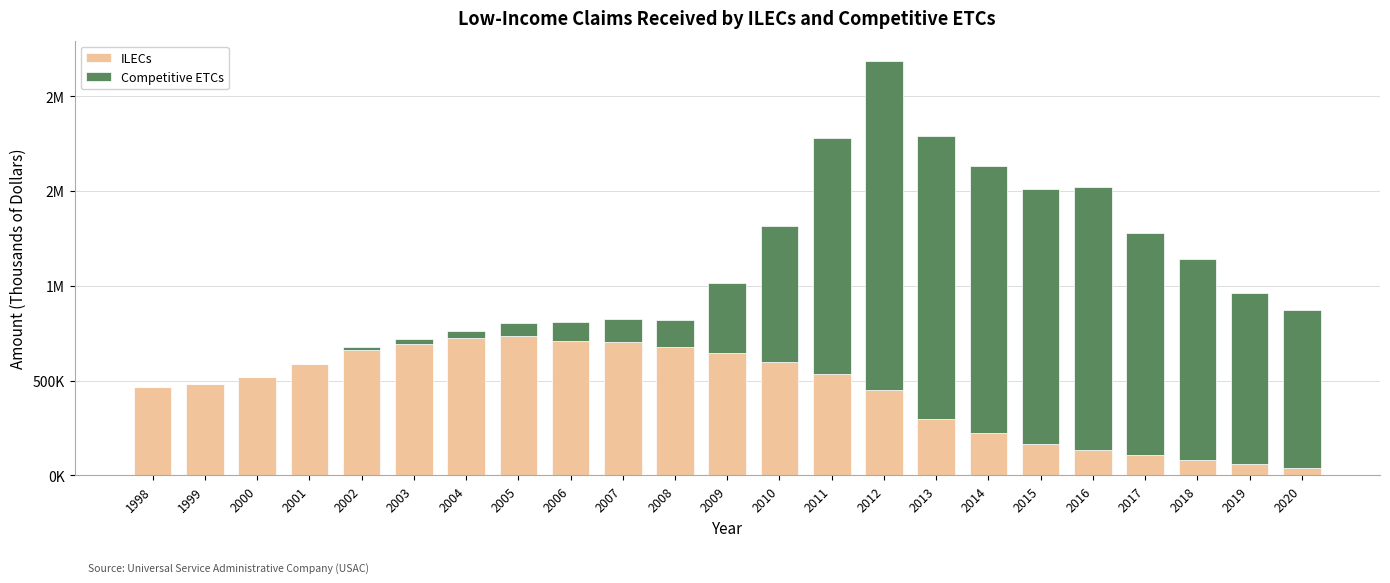

The ILECs series shows 942528.9 at 2011. True or false?

False